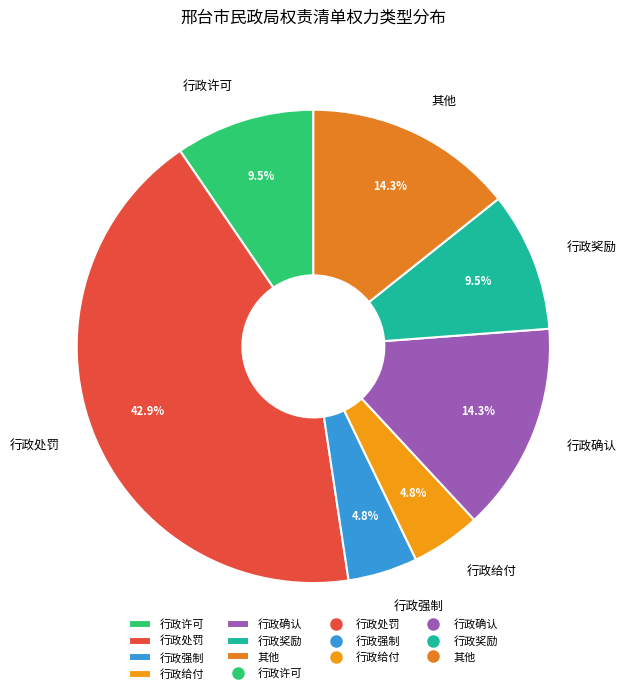

Which category has the biggest portion of the pie?

行政处罚